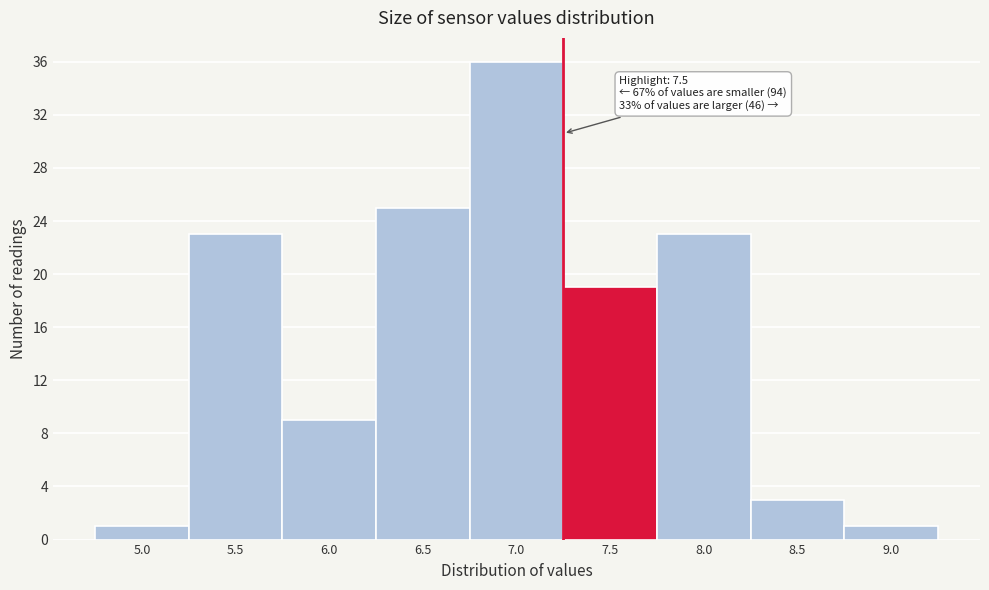

Reading left to right, transcribe all the data shown in this chart.

1	23	9	25	36	19	23	3	1